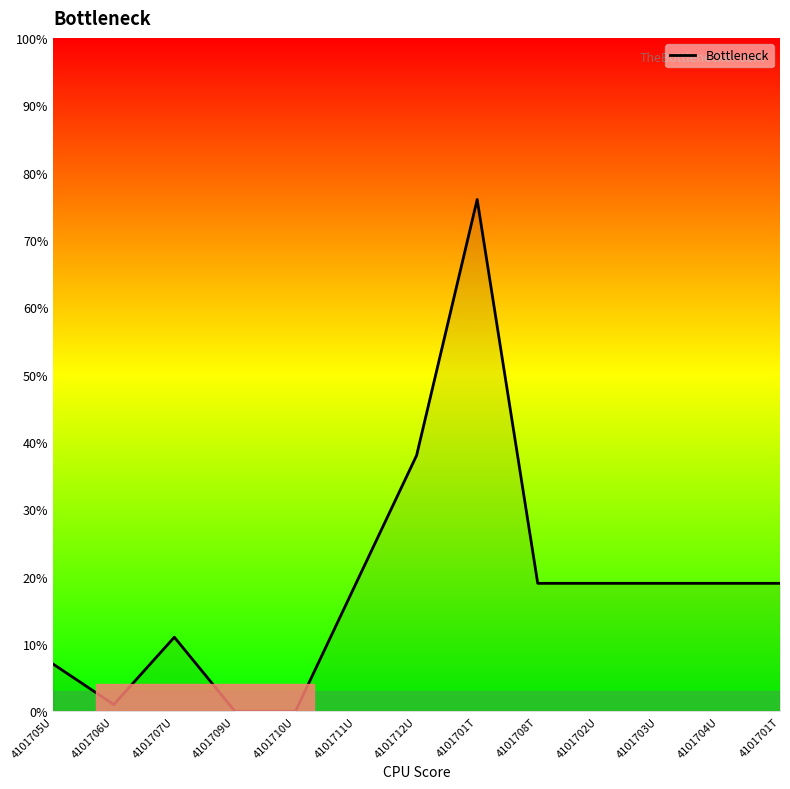

Which label corresponds to the largest value in the chart?

4101701T